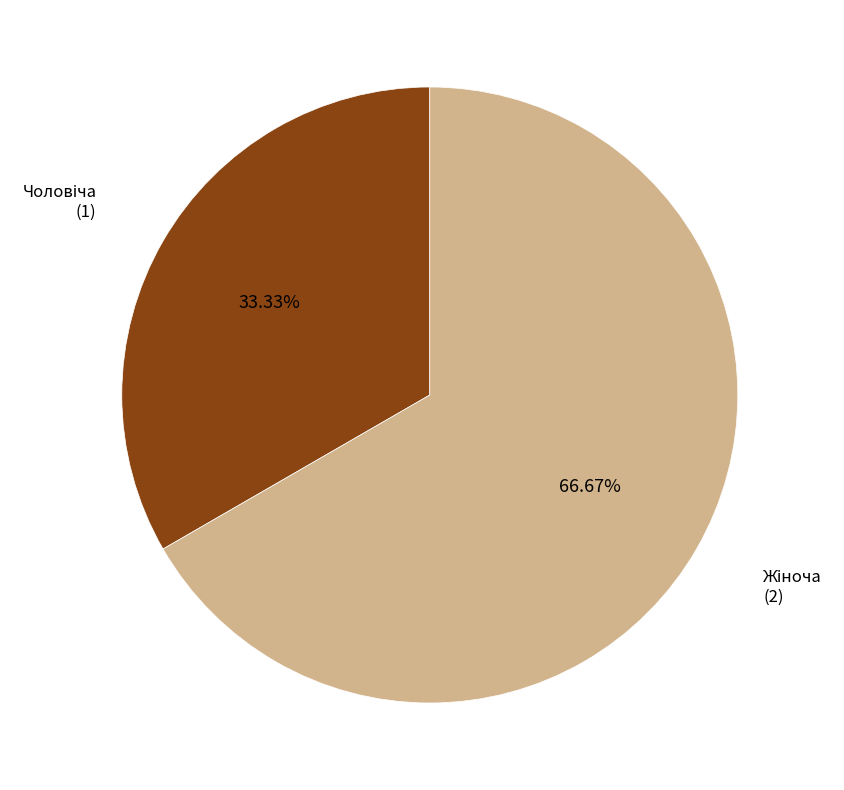

Does any single category account for the majority?

Yes